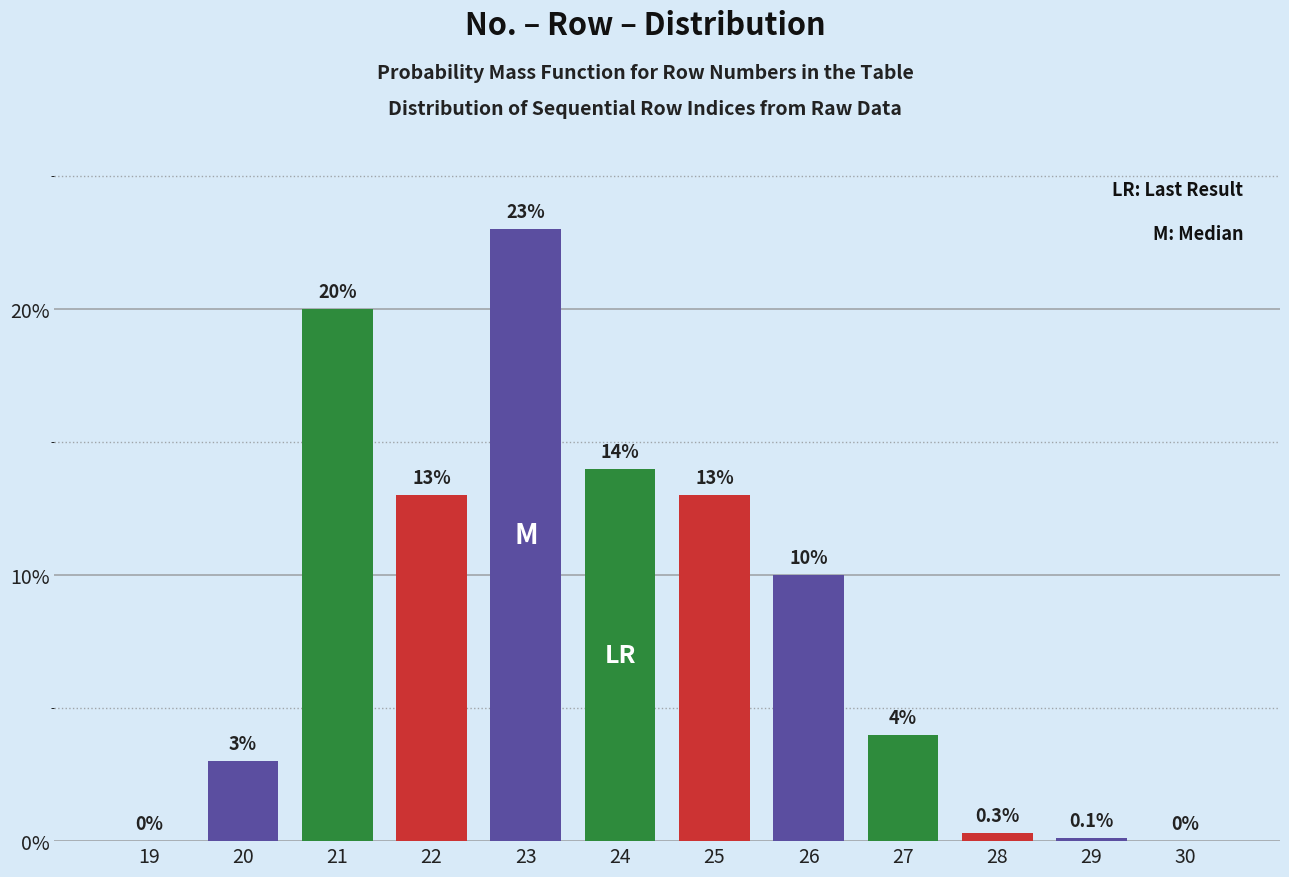

Reading left to right, what are all the values shown in this chart?

19=0.0	20=3.0	21=20.0	22=13.0	23=23.0	24=14.0	25=13.0	26=10.0	27=4.0	28=0.3	29=0.1	30=0.0